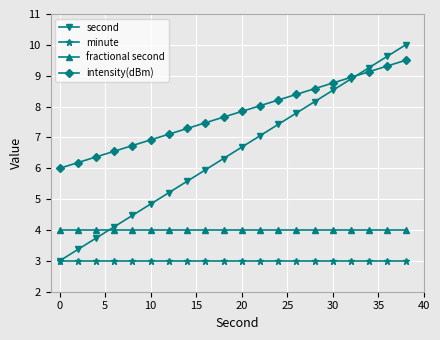

What is the minimum value shown in the chart?

3.0